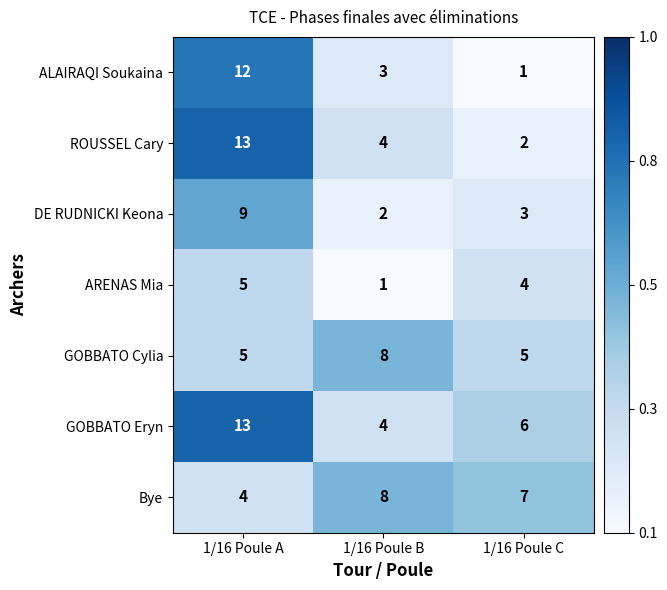

Where is DE RUDNICKI Keona nearest to the value 5?

1/16 Poule C